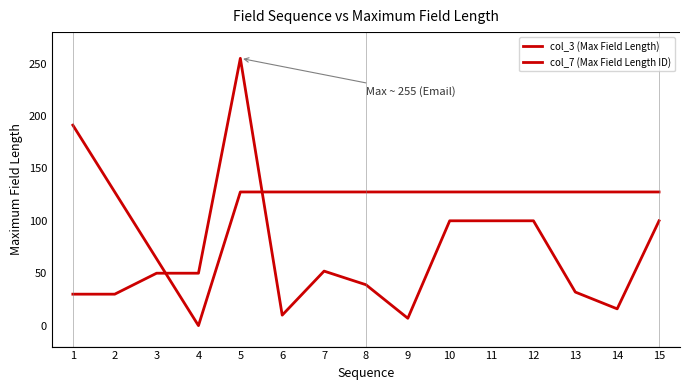

What is the value of the col_7 (Max Field Length ID) point at the 2nd from the left?

127.5